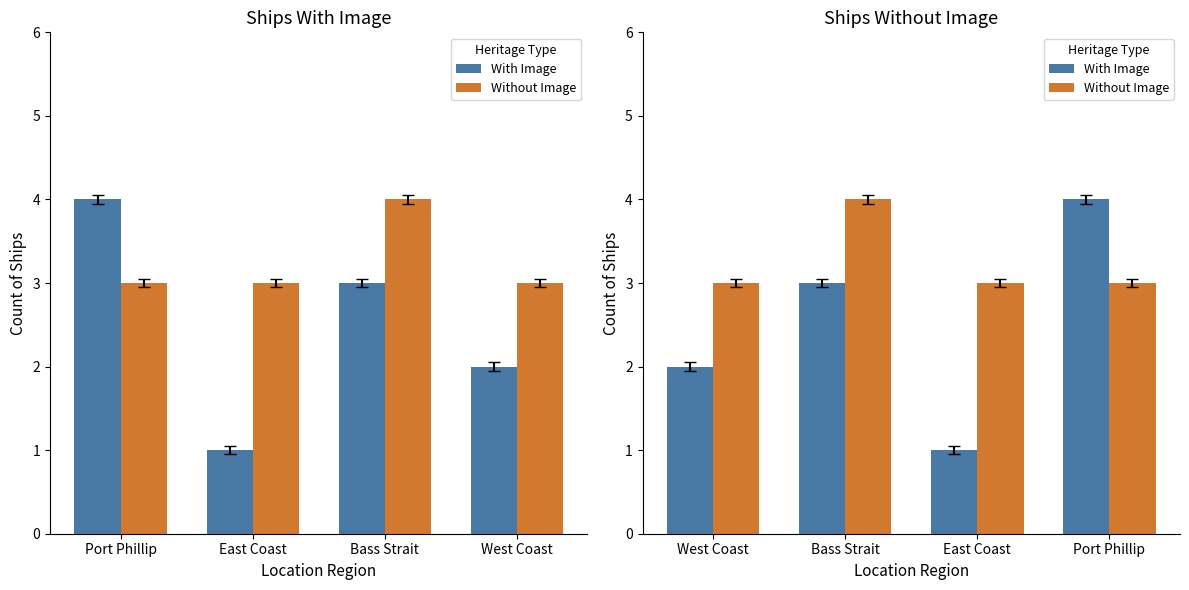

What is the greatest value displayed?

4